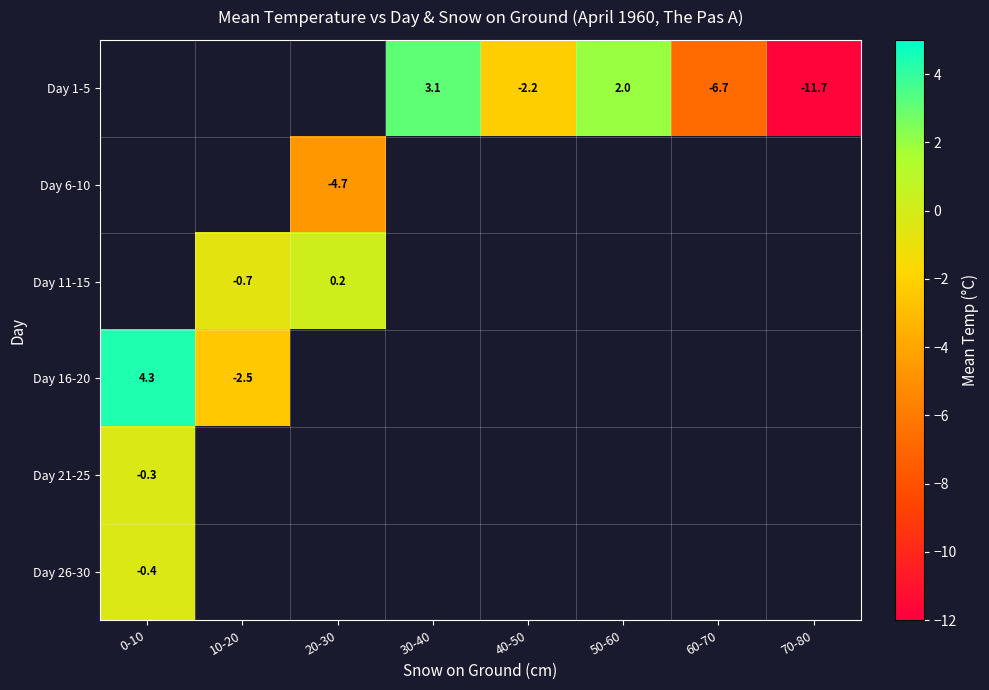

The value of Day 1-5 at 50-60 is 3.3. True or false?

False